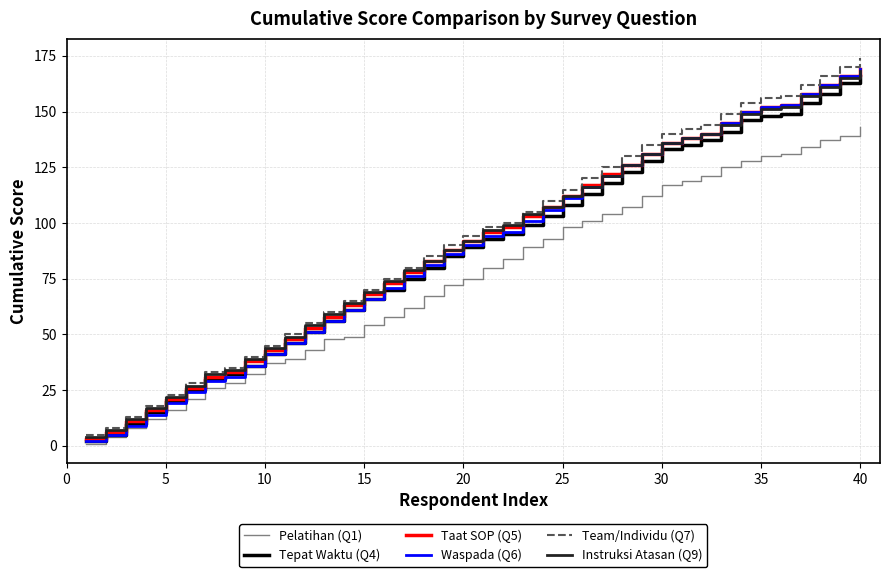

True or false: Pelatihan (Q1) and Team/Individu (Q7) cross at least once.

False